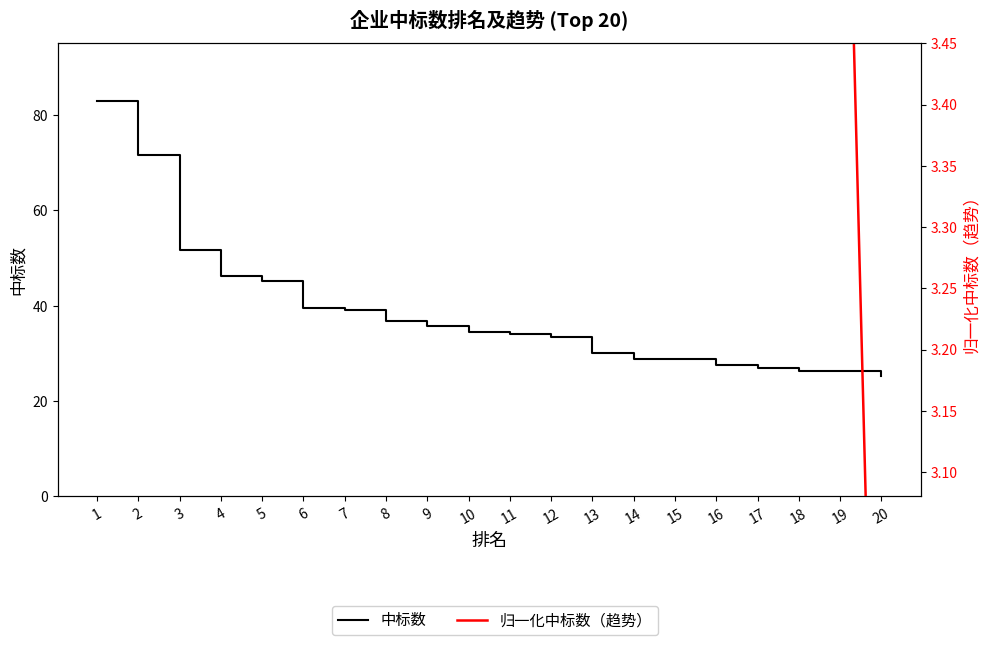

True or false: 归一化中标数（趋势） and 中标数 intersect in this chart.

False